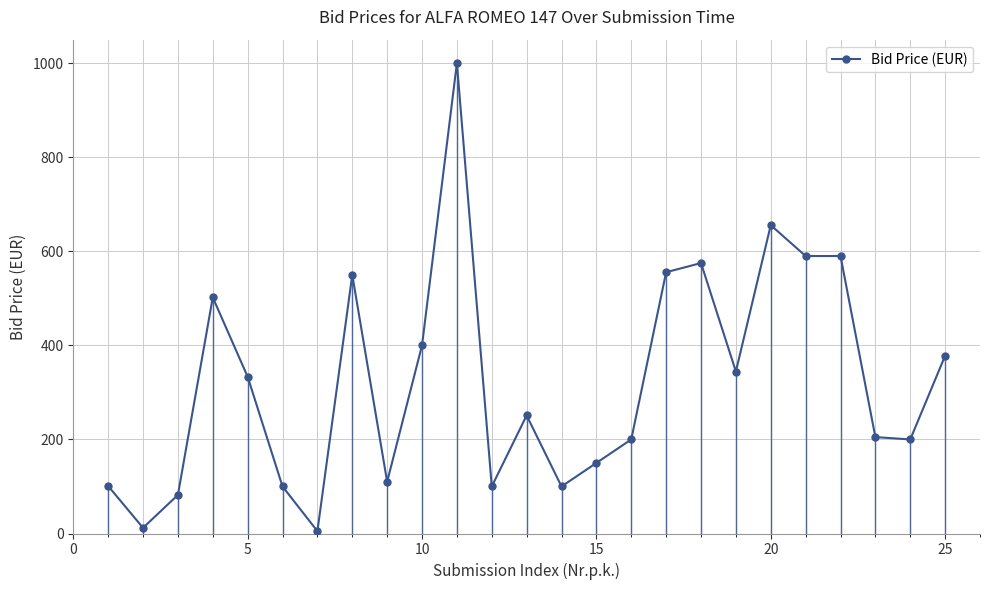

What is the value of the 12th point from the left?

100.0